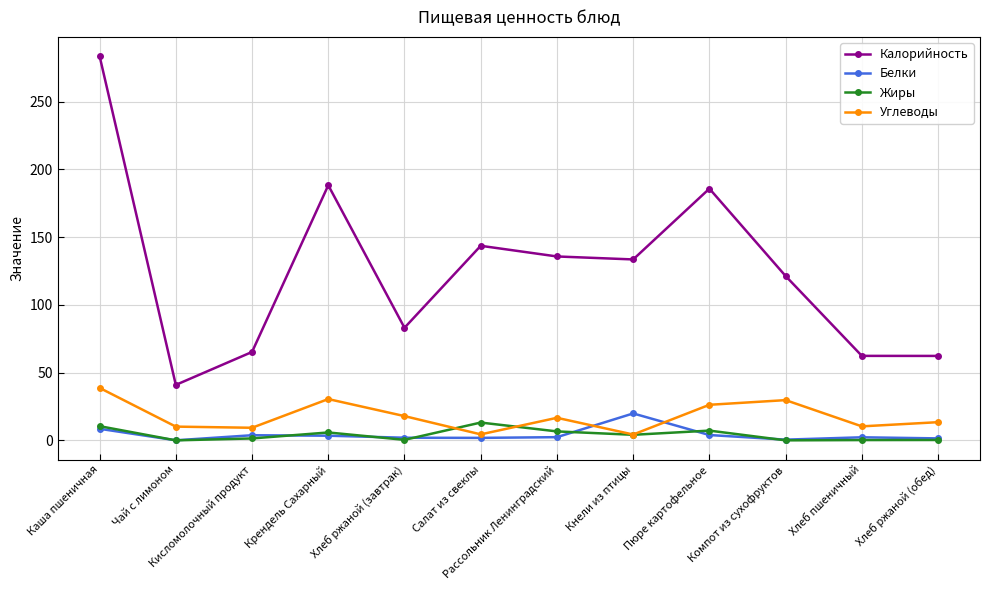

What are all the series names shown in the legend?

Калорийность, Белки, Жиры, Углеводы